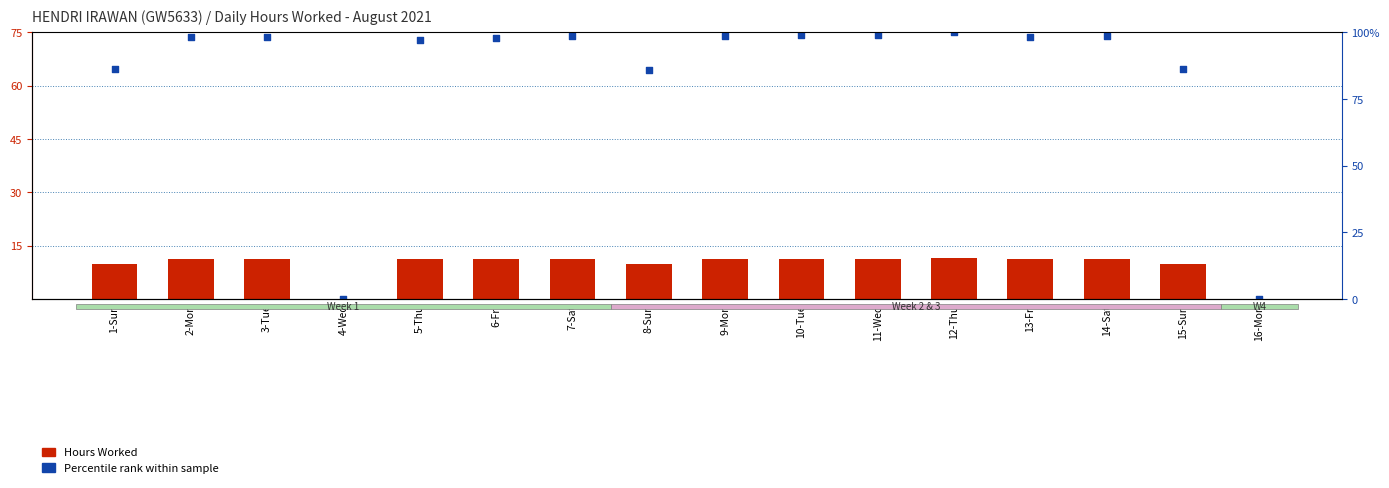

Which series has the largest total across all categories?

Percentile rank within sample